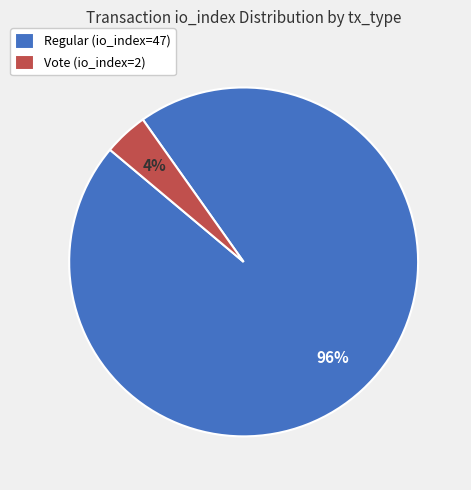

Which has a higher value, Regular (io_index=47) or Vote (io_index=2)?

Regular (io_index=47)